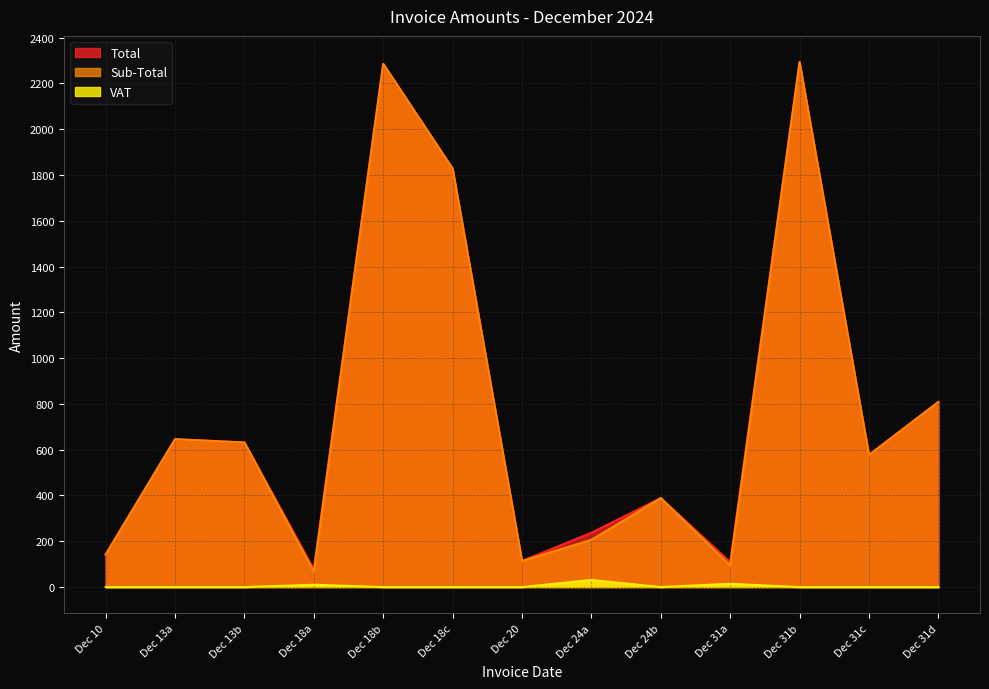

What is the sum of all Sub-Total values?

10082.5